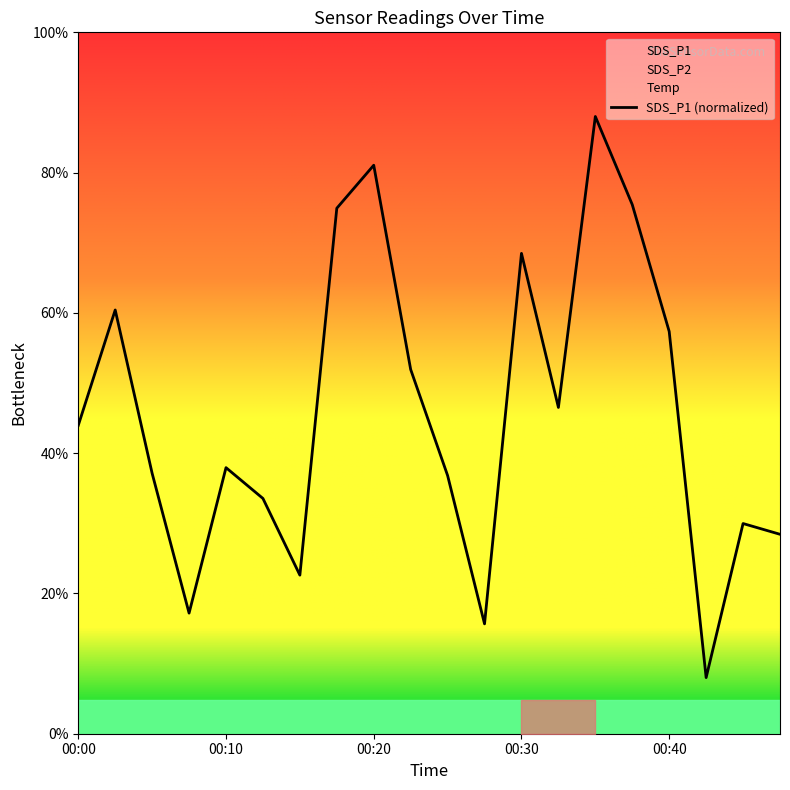

Reading left to right, transcribe all the data shown in this chart.

11.0	15.1	9.3	4.3	9.5	8.4	5.7	18.7	20.3	13.0	9.2	3.9	17.1	11.6	22.0	18.9	14.3	2.0	7.5	7.1